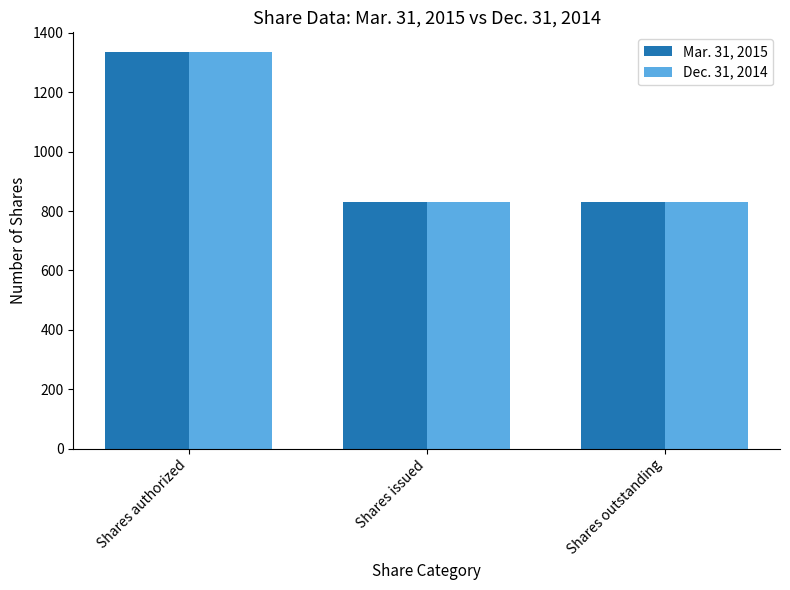

What is the total value across all series at Shares authorized?

2670.0